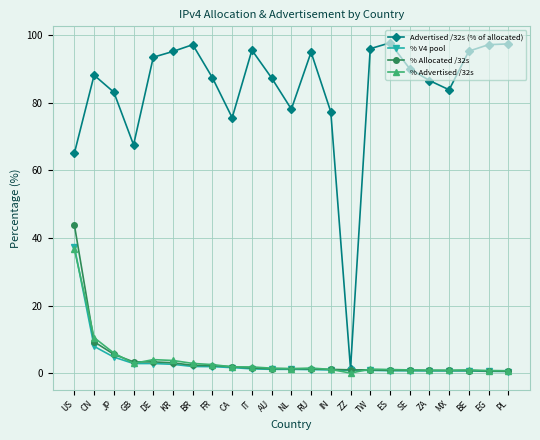

Where is the first local maximum for Advertised /32s (% of allocated)?

CN